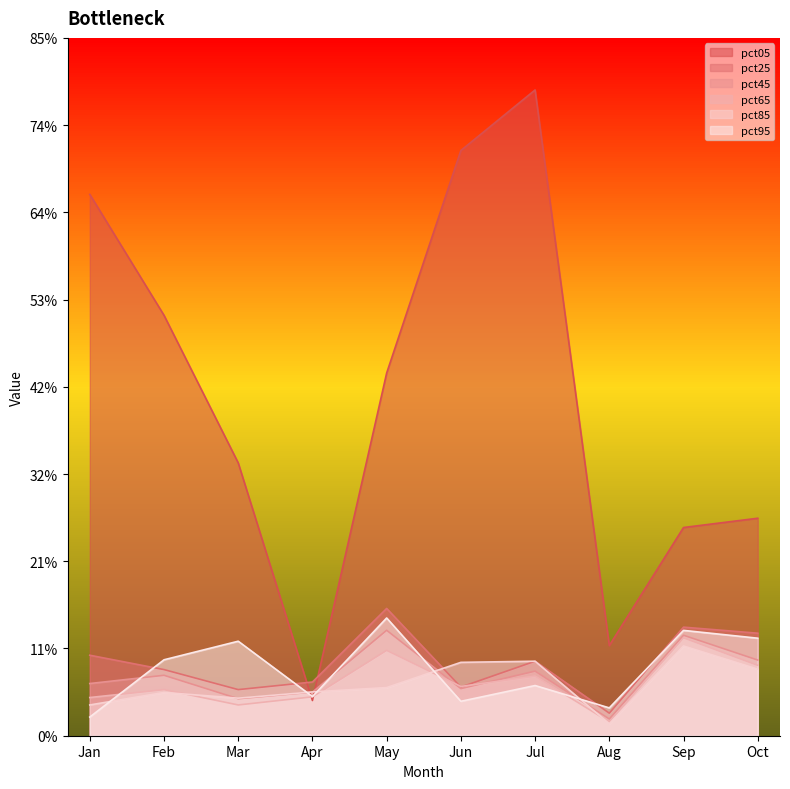

The value of pct45 at Mar is 0.2. True or false?

False